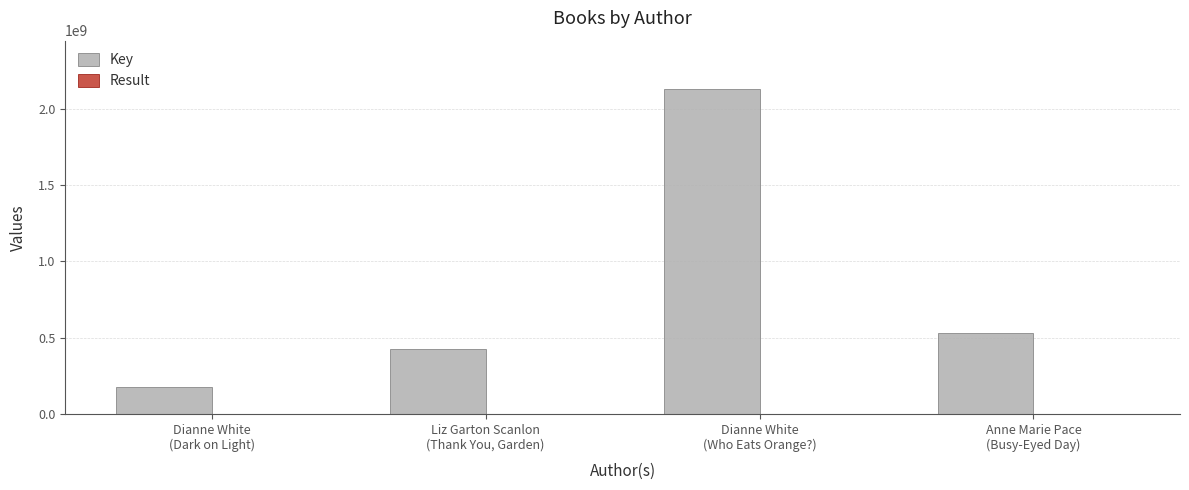

Does the chart contain stacked bars?

No